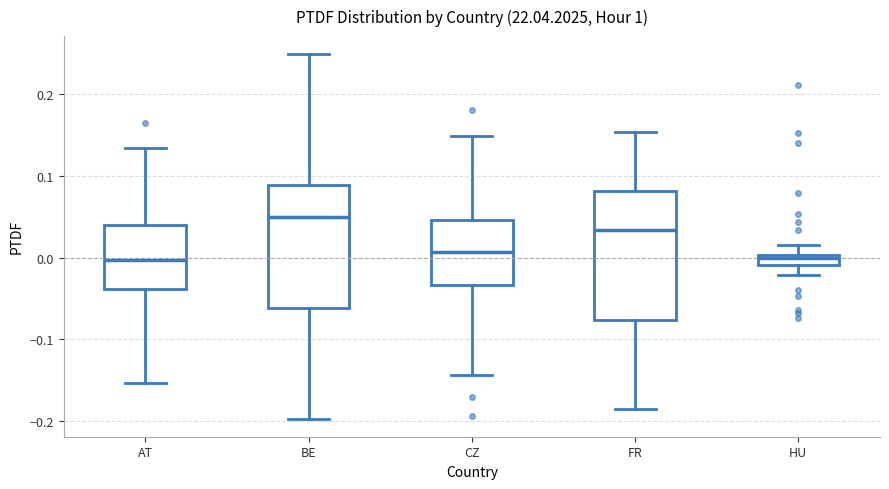

Where is the lower edge of the box for BE on the y-axis? The values are not printed on the chart, so give them approximately, as read against the axis.

-0.06